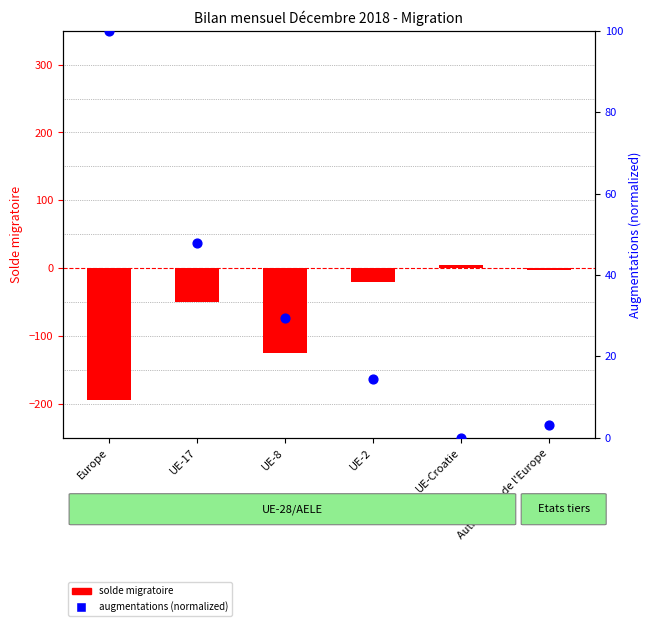

Is the value of augmentations (normalized) at UE-2 greater than the value of solde migratoire at UE-17?

Yes